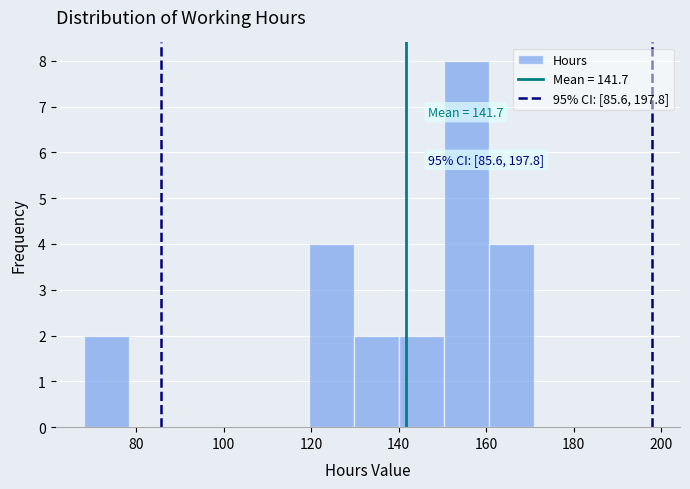

Over which range of the x-axis is the bar tallest?

150 to 160